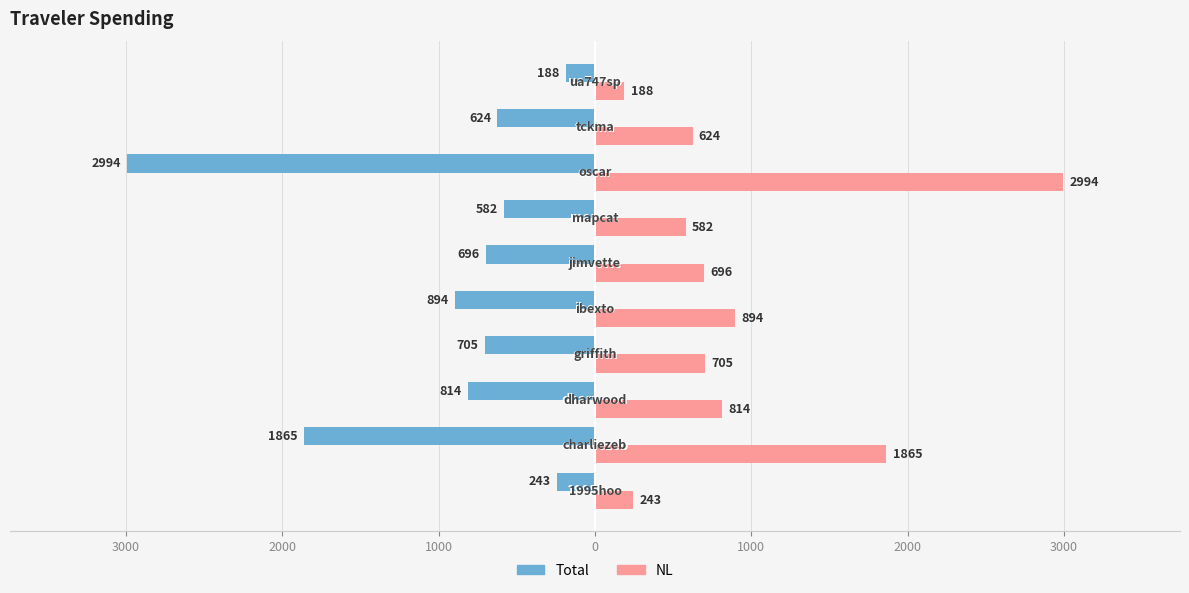

What is the sum of all NL values?

9603.8